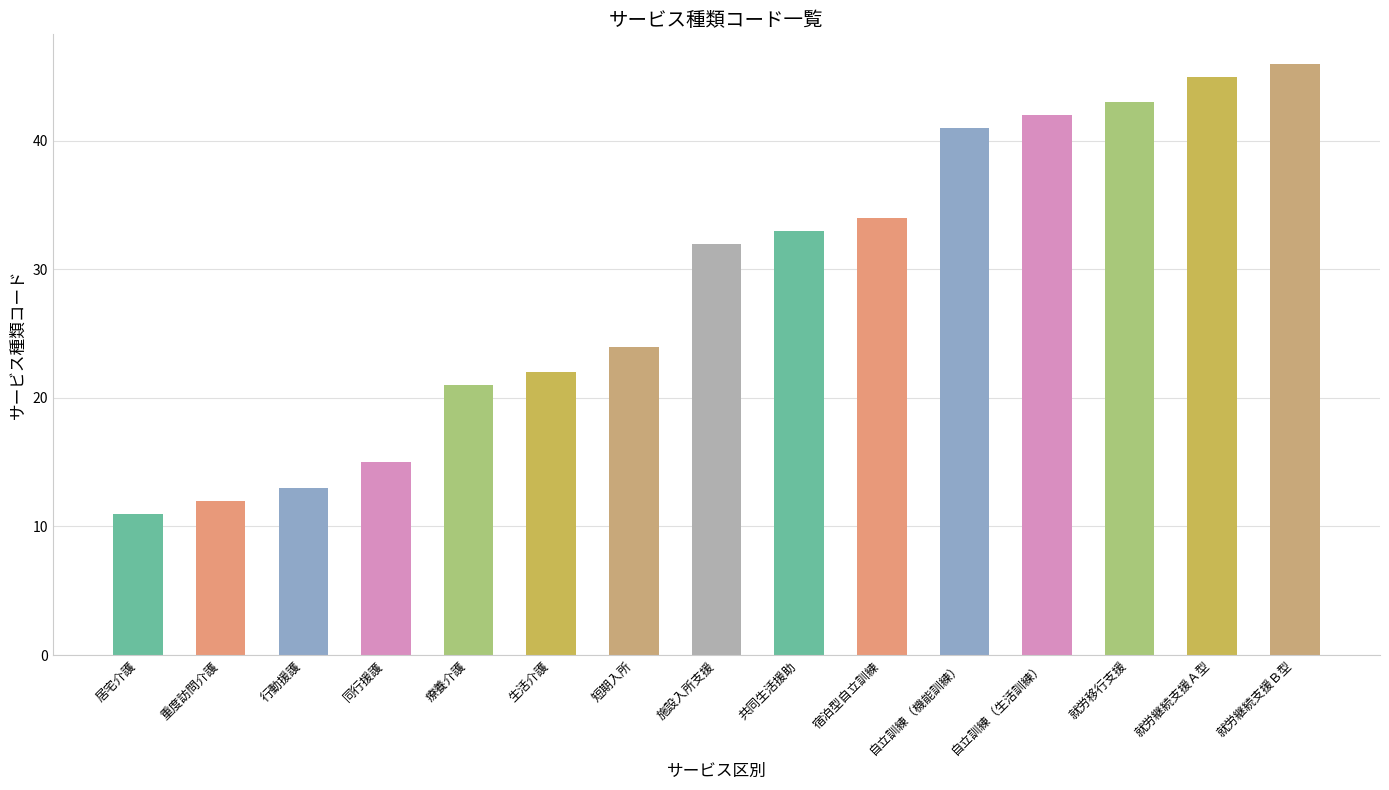

The chart shows a value of 11 at 居宅介護. True or false?

True